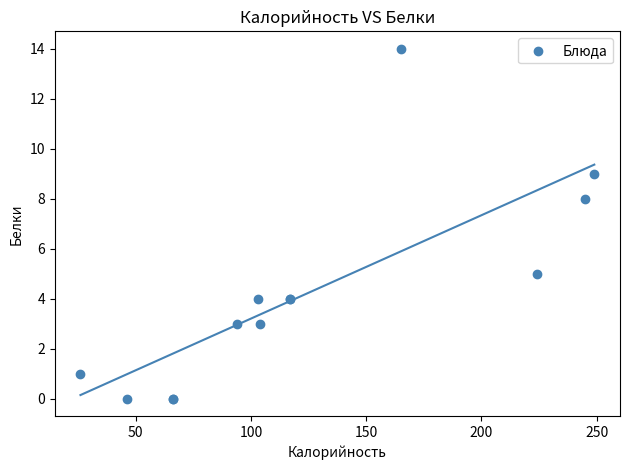

What Y value in the scatter plot is closest to 7?

8